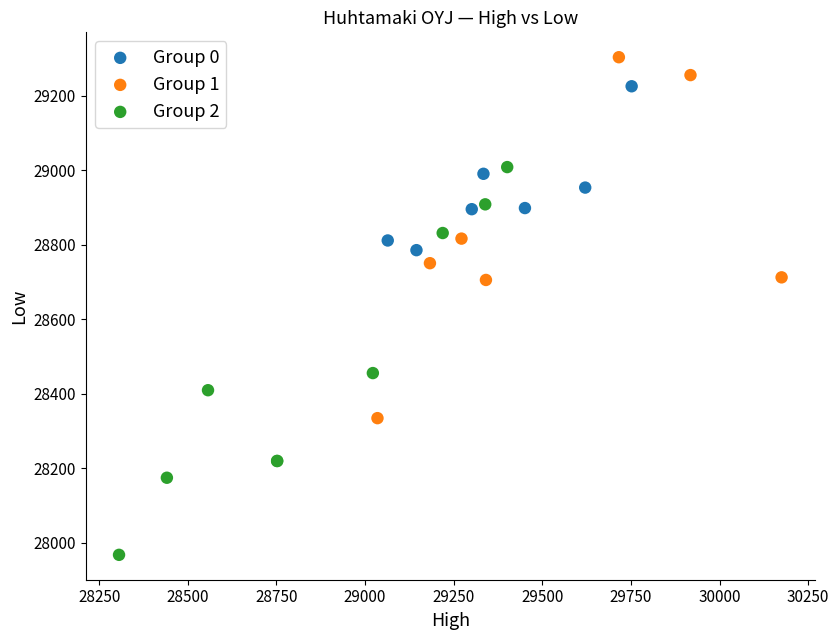

Which series contains the highest Y value?

Group 1